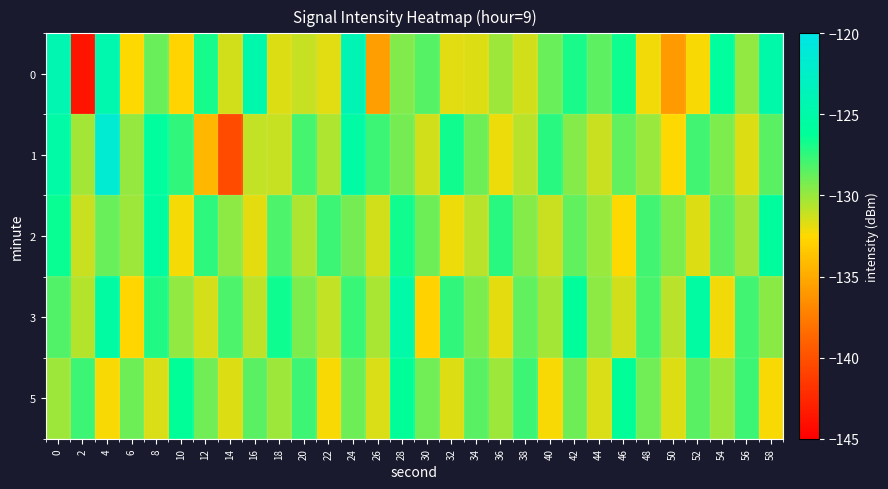

Rank the series by their maximum value, from highest to lowest.

1, 0, 3, 2, 5